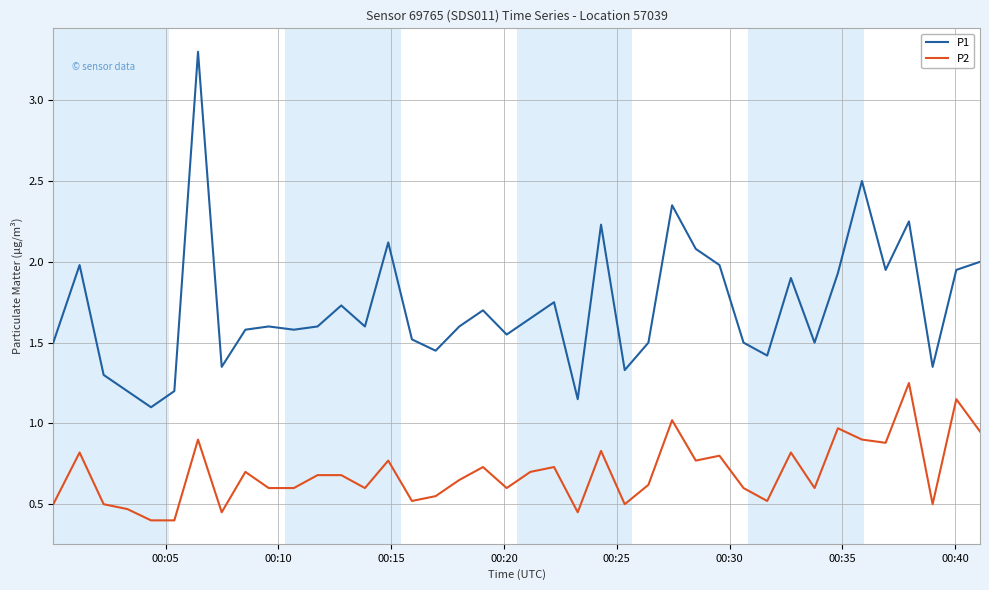

Which series has the largest range (max minus min)?

P1